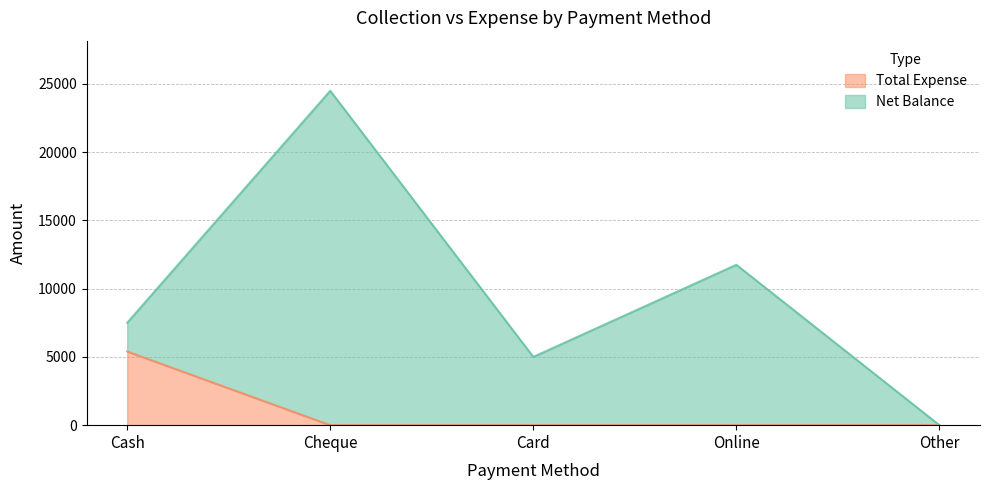

What is the change in value from Cash to Cheque?

-5400